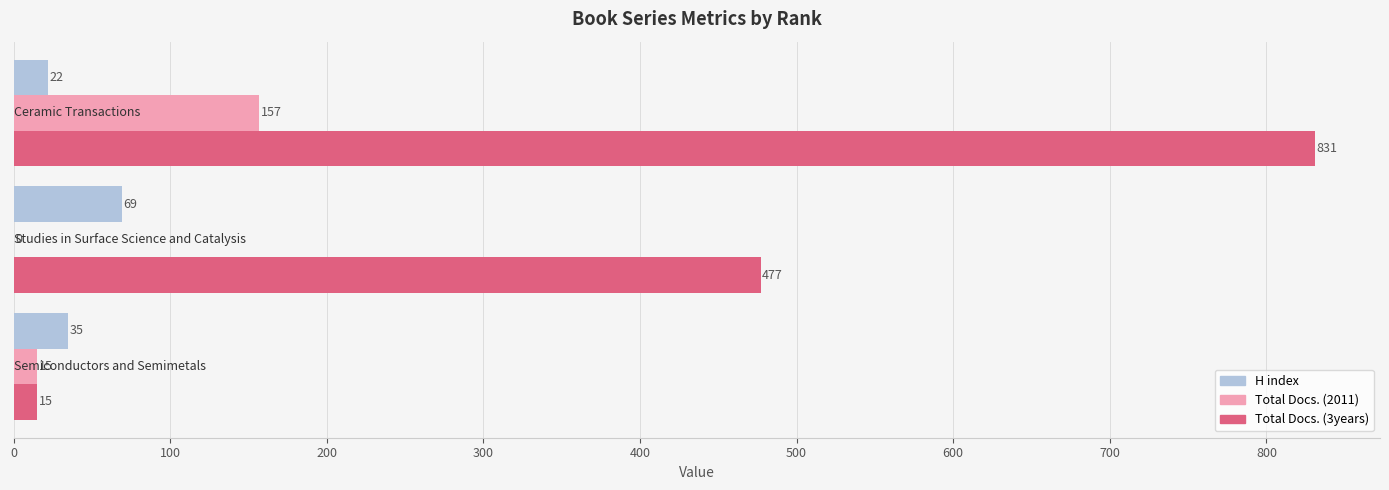

What are all the series names shown in the legend?

H index, Total Docs. (2011), Total Docs. (3years)